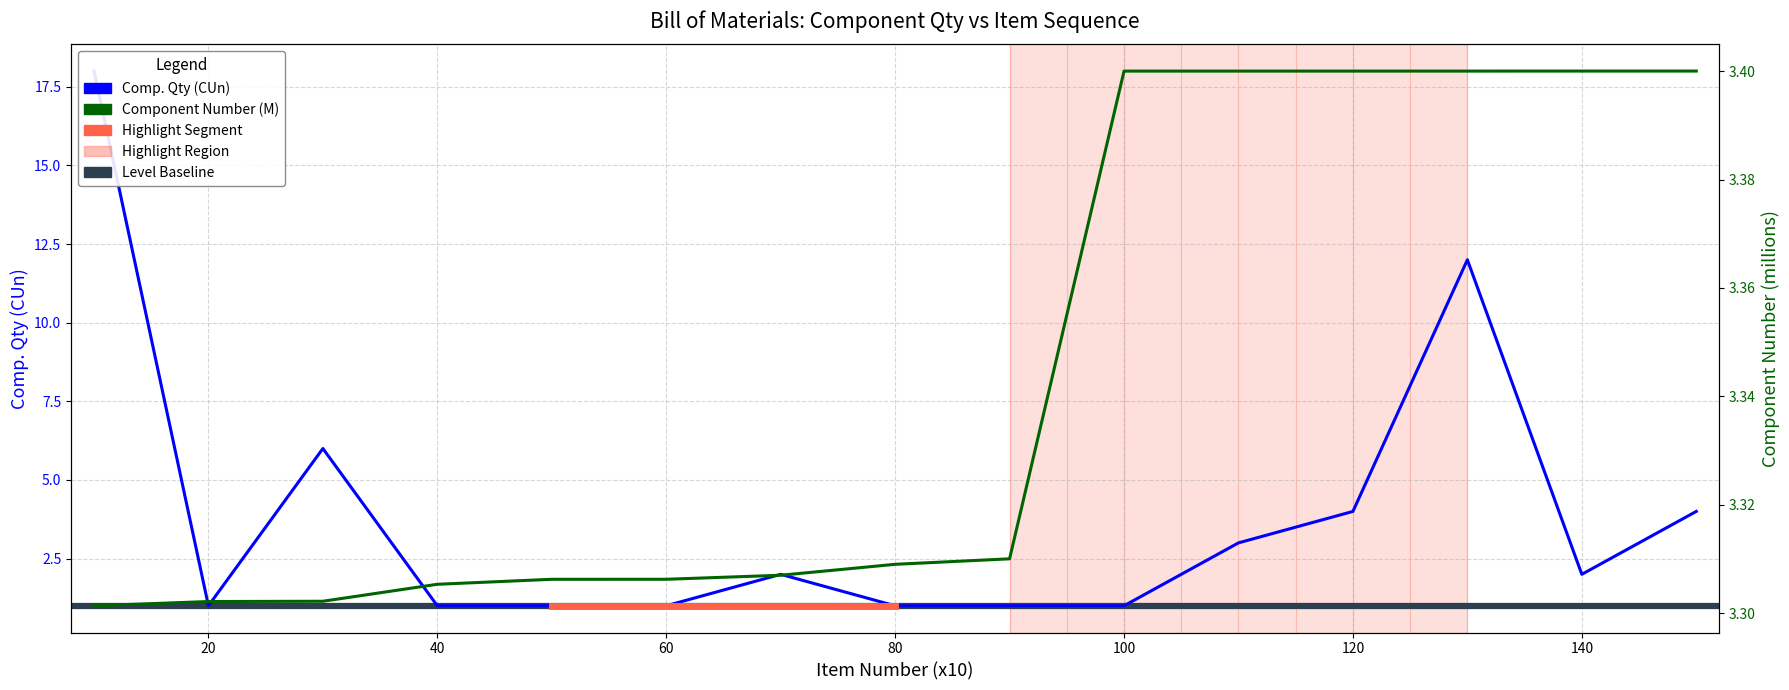

The chart shows a value of 1 at 140. True or false?

False